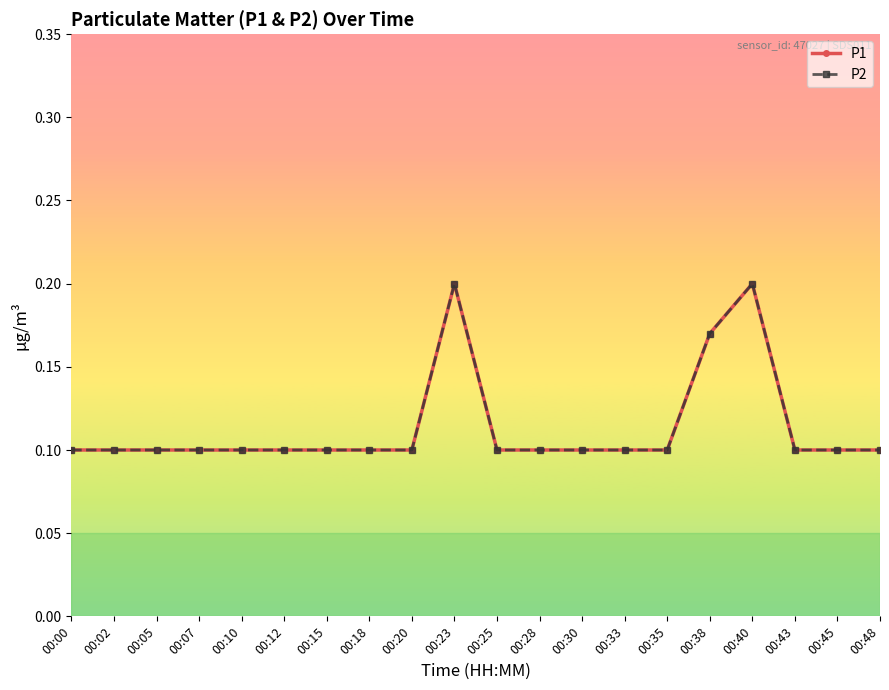

How many lines are shown in the chart?

2